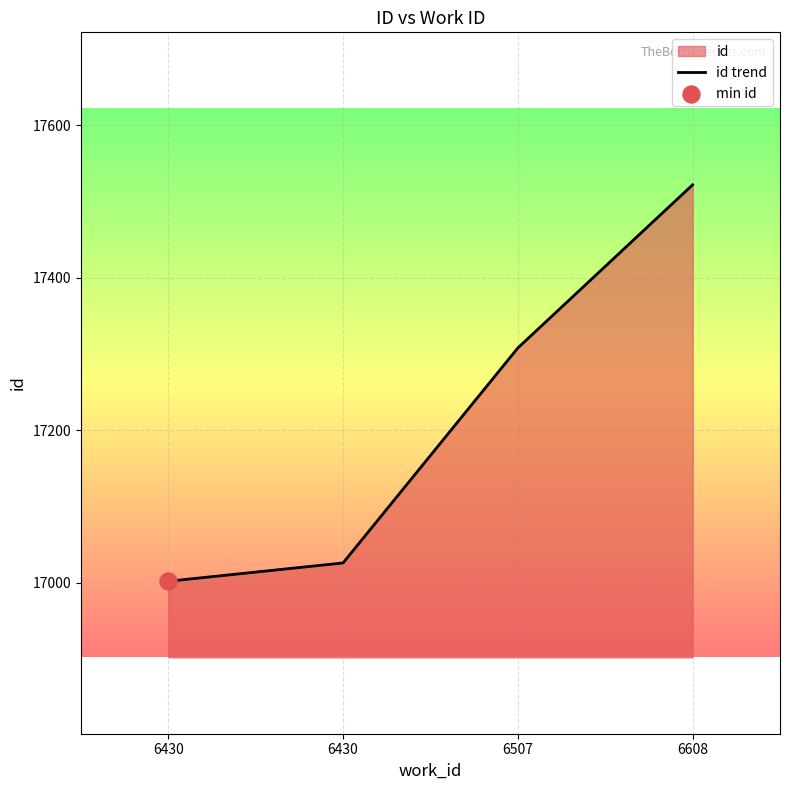

Between 6430 and 6430, which is larger?

6430